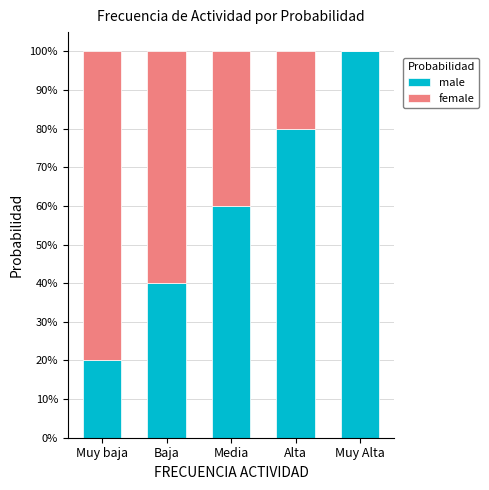

Between Media and Baja, which is larger?

Media